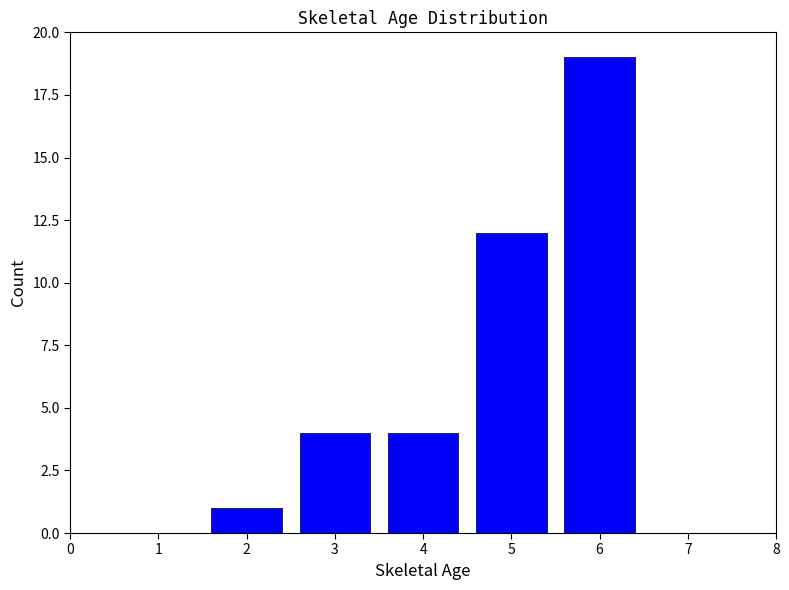

At which category does the chart reach its peak across all series?

6